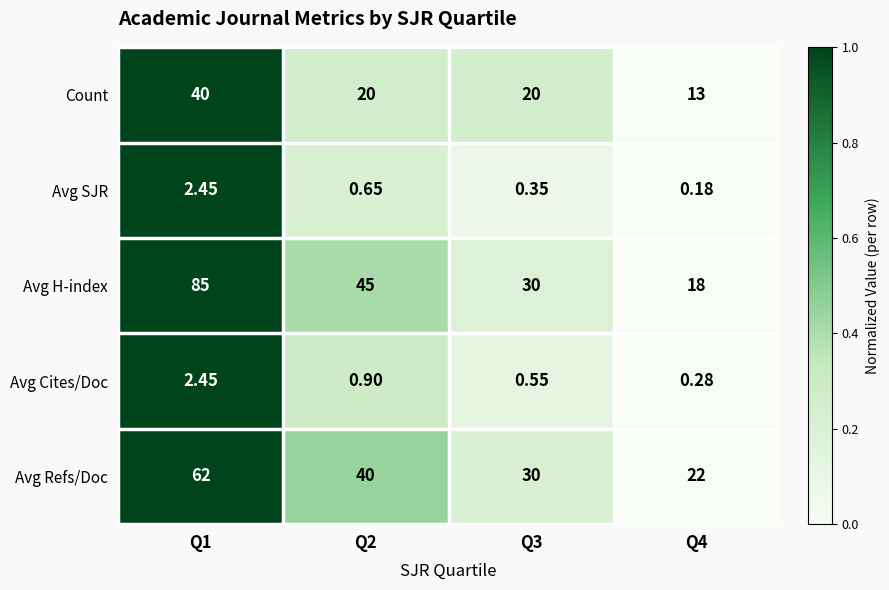

How many distinct data groups are displayed?

5